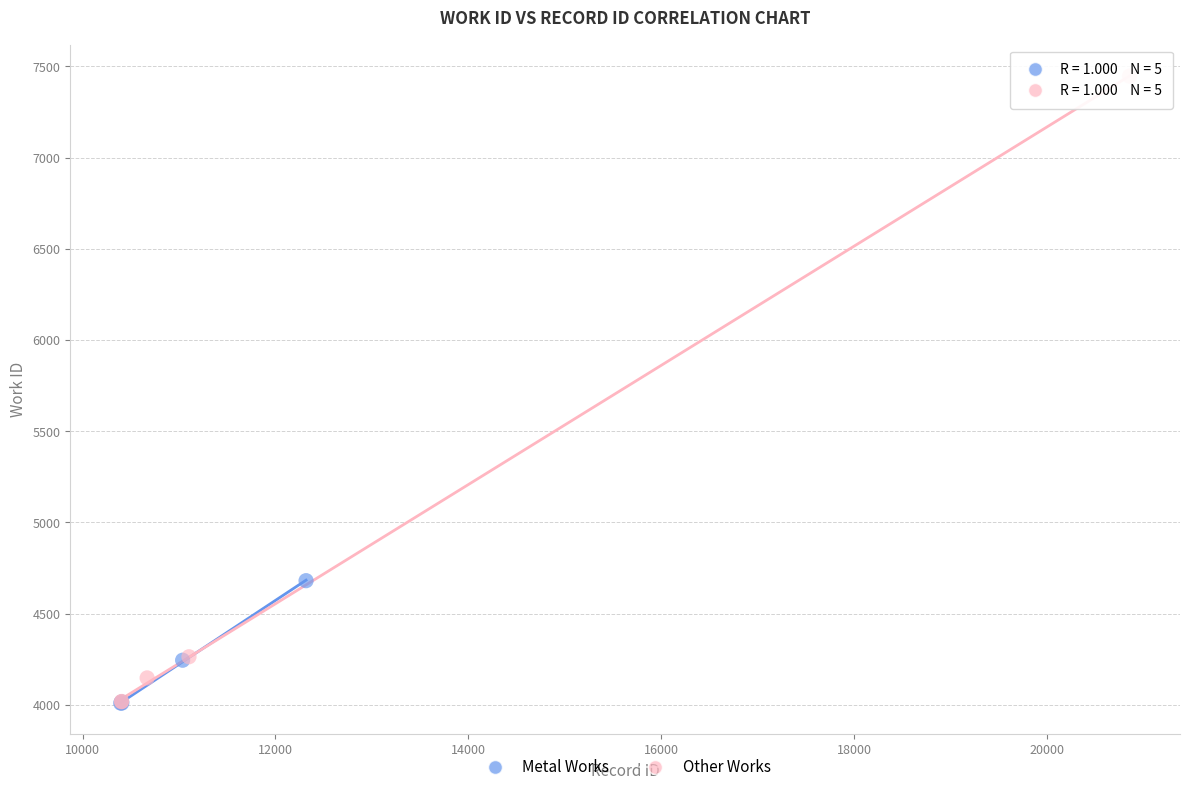

Which series has the largest Y range (max minus min)?

Other Works